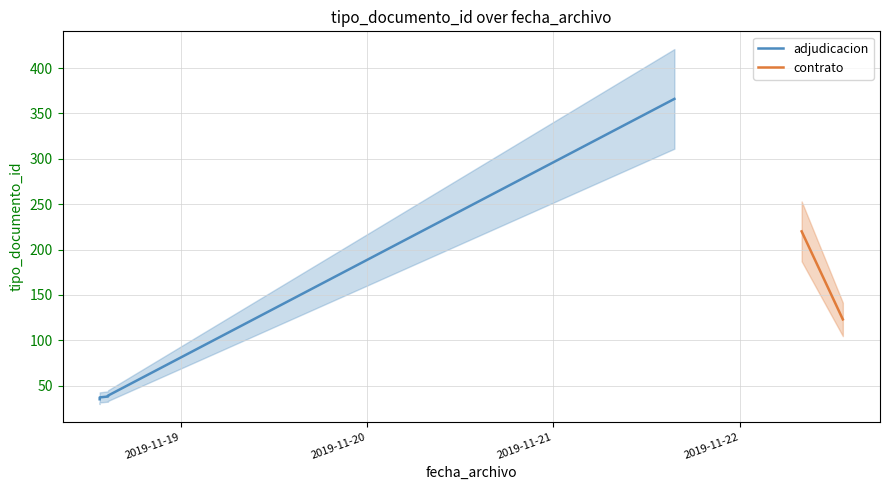

Which category has the lowest value across all series?

2019-11-18 13:31:23